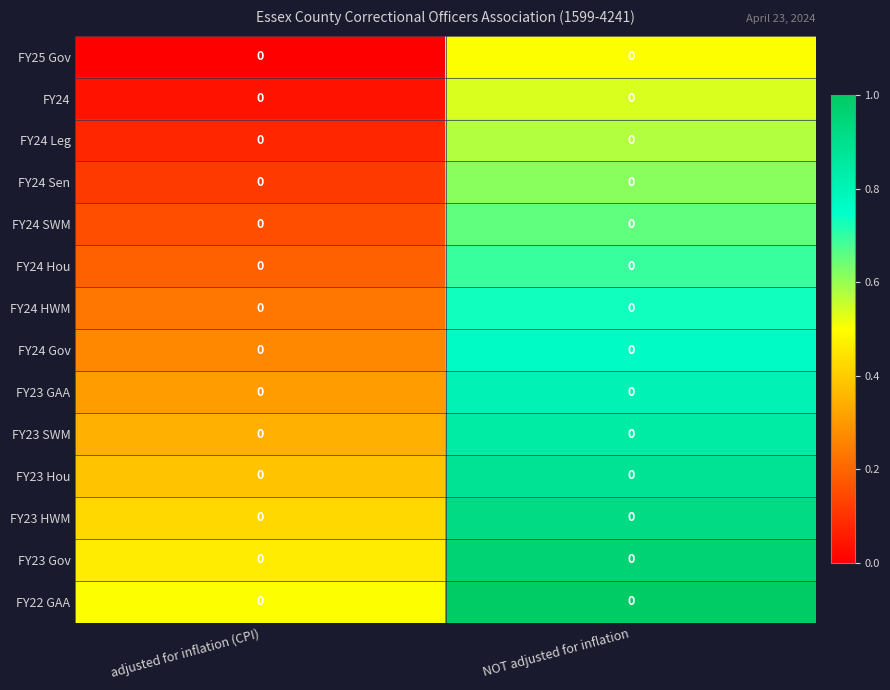

What is the difference between the highest and lowest values at NOT adjusted for inflation?

0.5